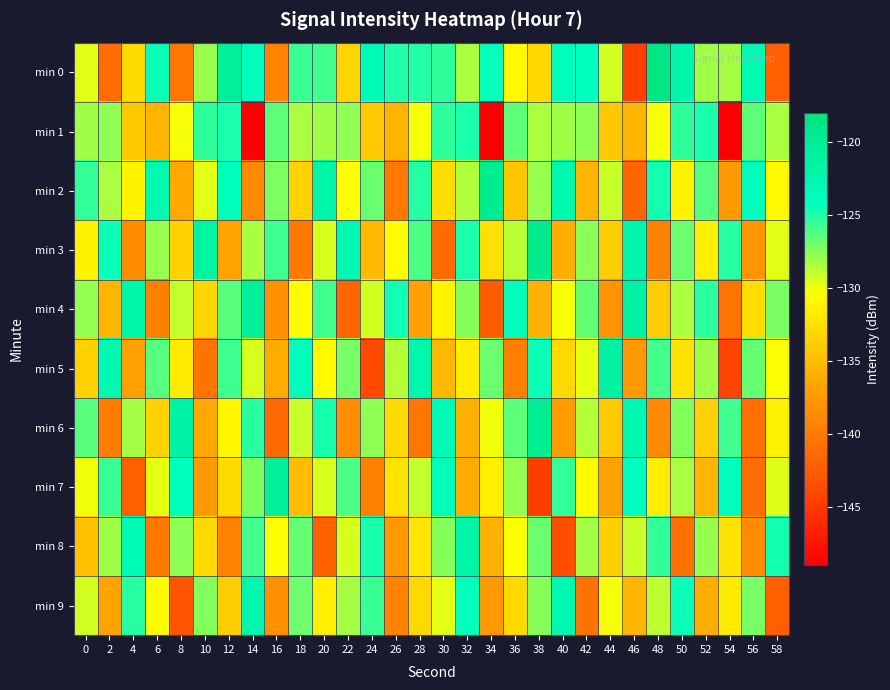

What is the difference between the highest and lowest values at 6?

17.4